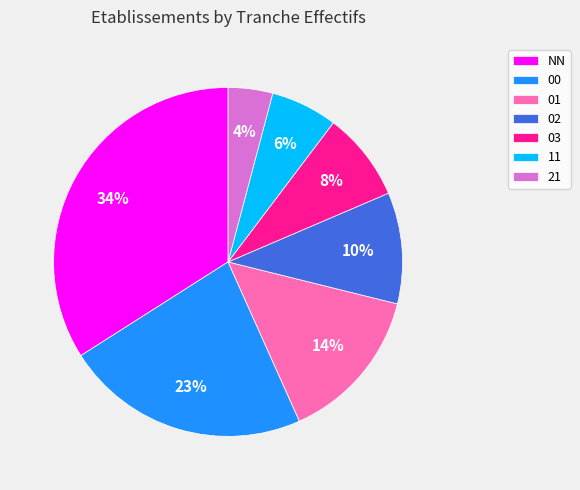

The NN slice represents 34% of the pie. True or false?

True